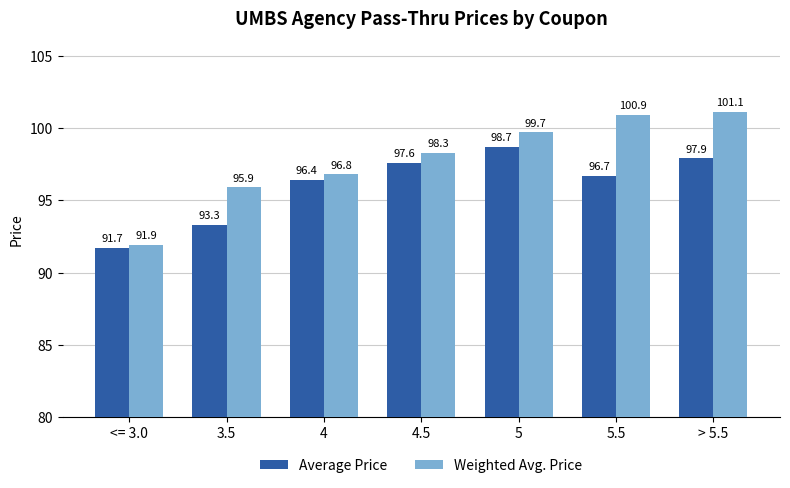

What is the difference between the Weighted Avg. Price values at 3.5 and 4?

0.9